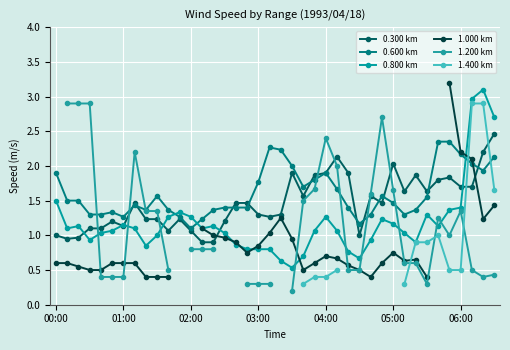

True or false: 0.300 km has more than 2 interior local peaks.

True